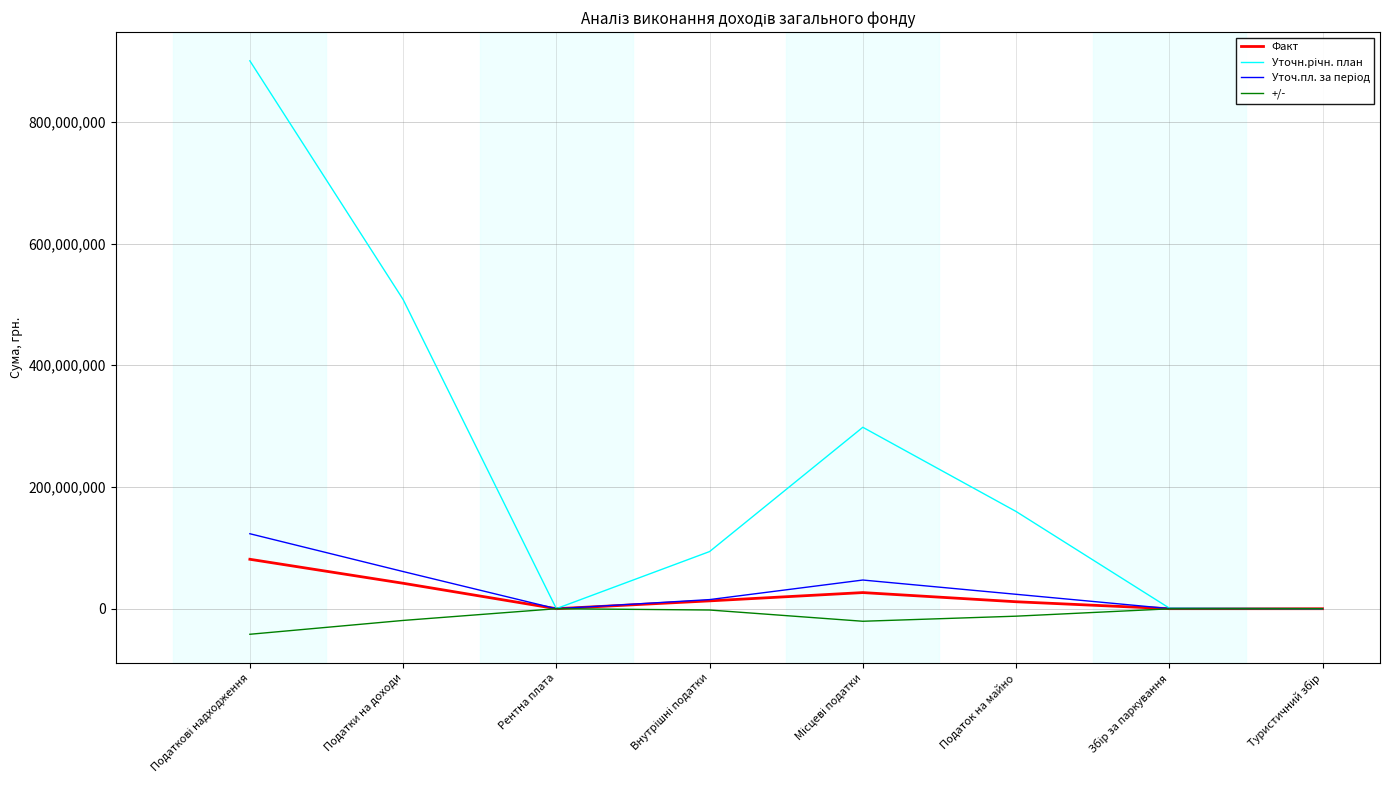

In +/-, how many points are lower than both neighbors (excluding endpoints)?

1